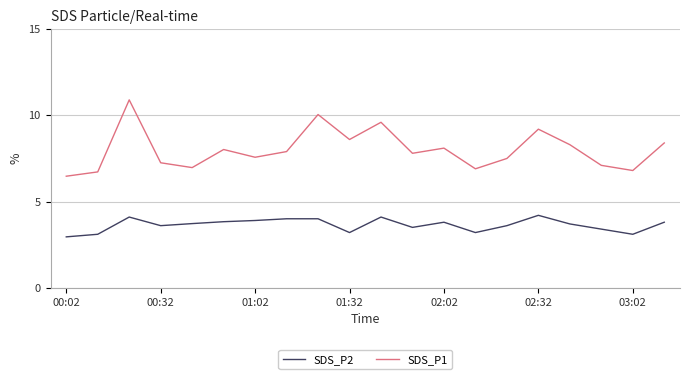

What is the smallest value displayed?

3.0